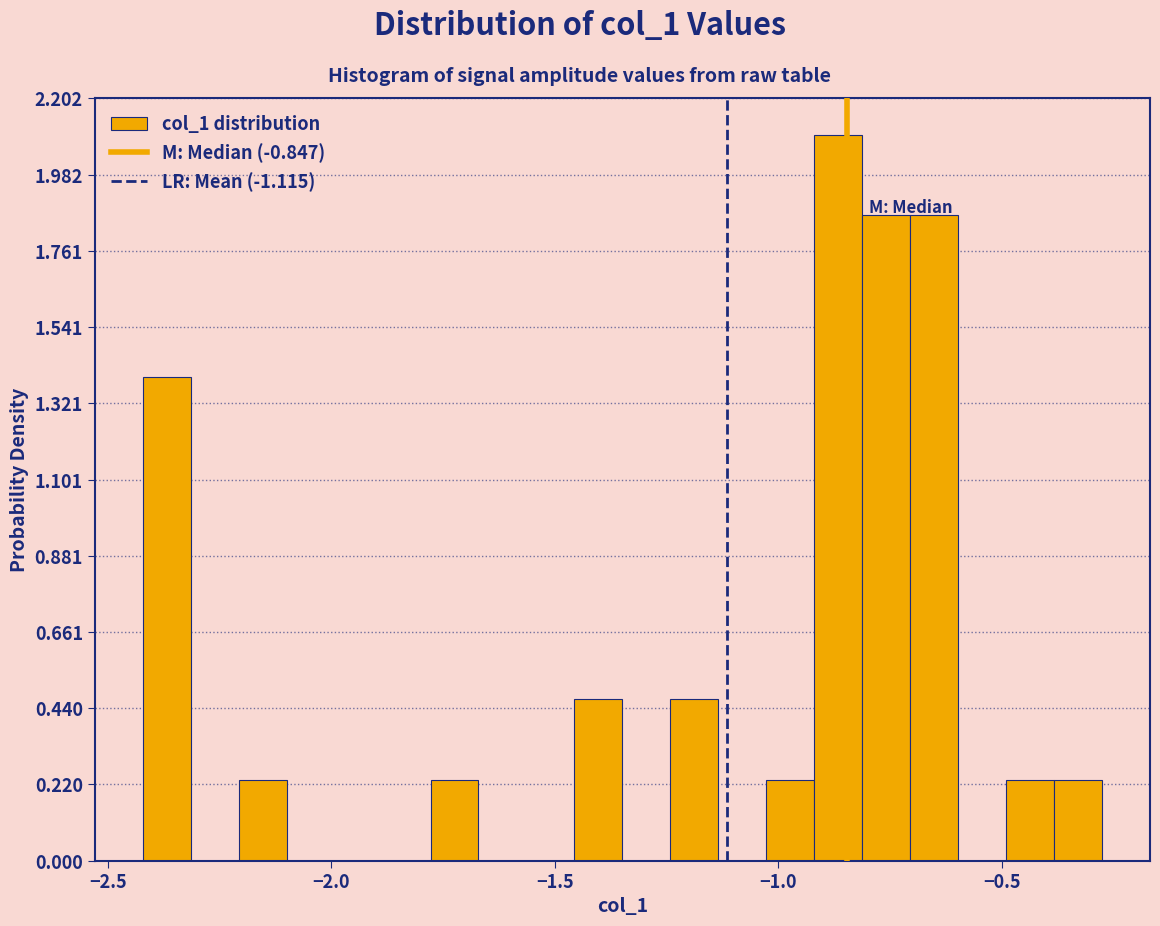

Read against the x-axis, roughly where is the centre of the tallest bar?

-0.85